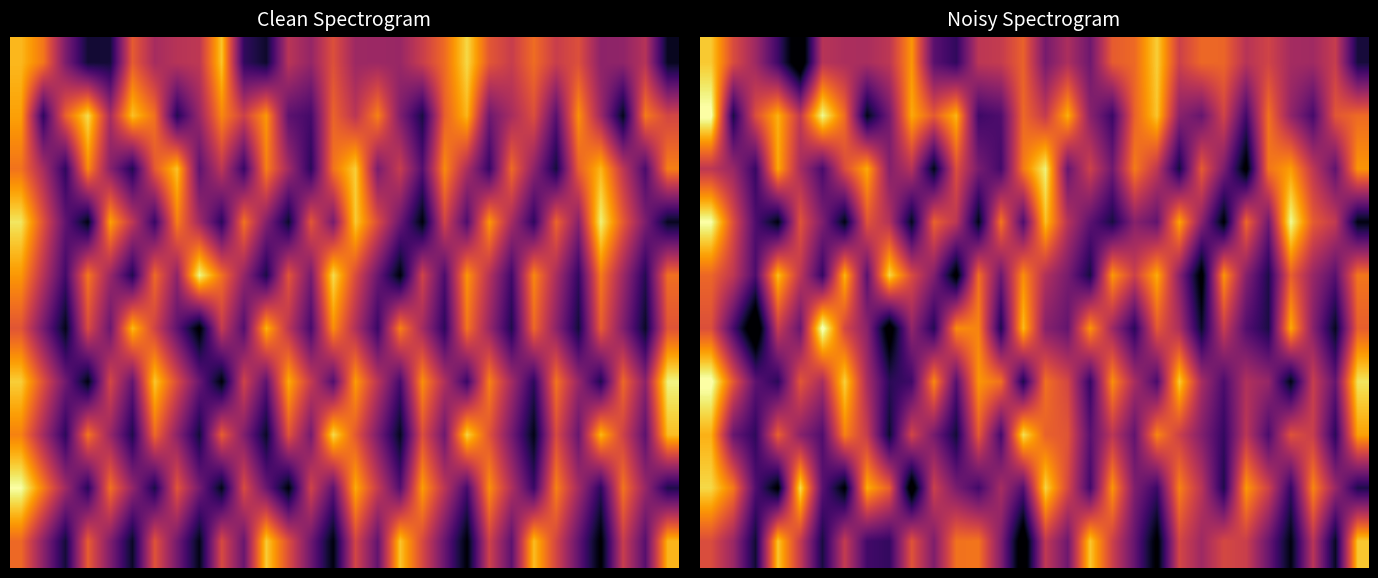

What is the maximum value shown in the chart?

-112.3